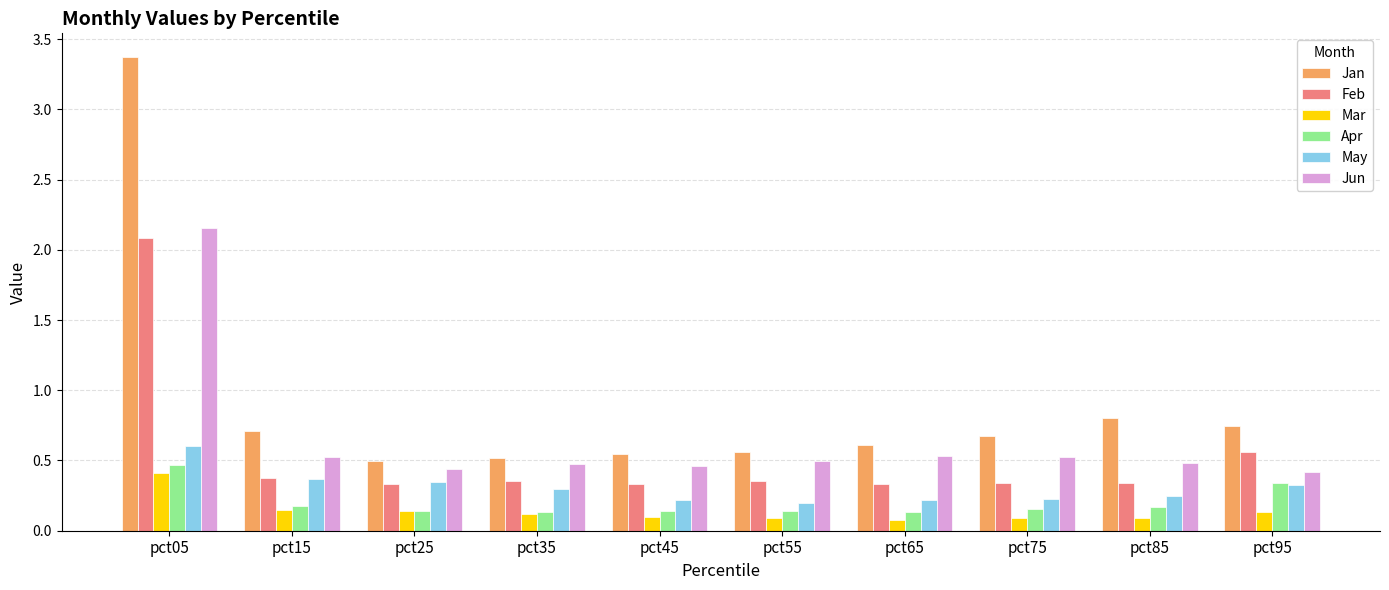

Is it true that Jan equals 0.3 at pct15?

False